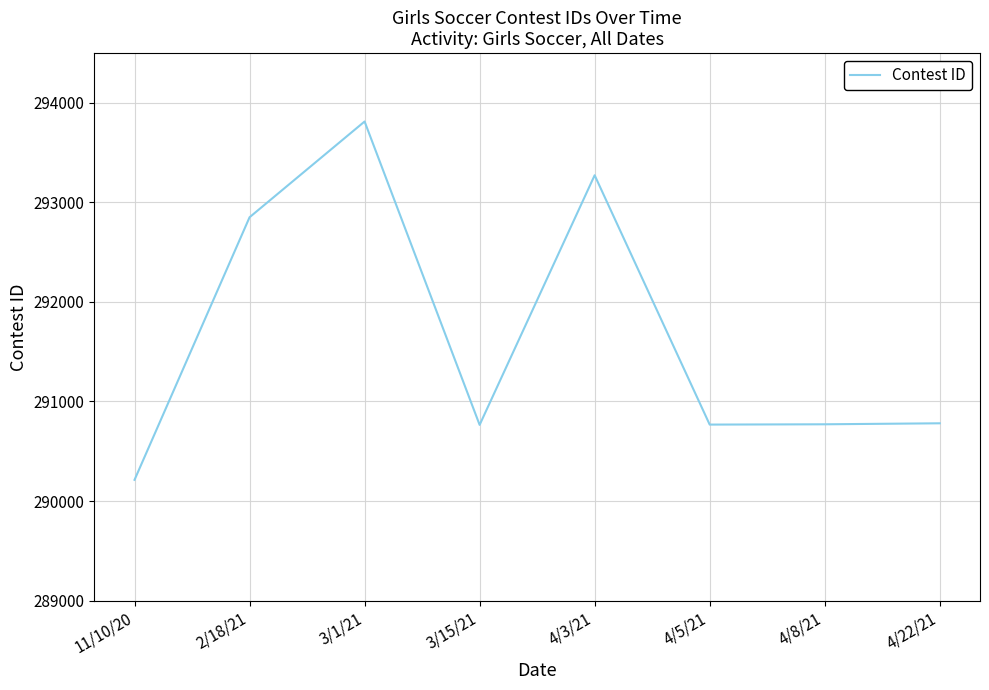

What is the average value?

291654